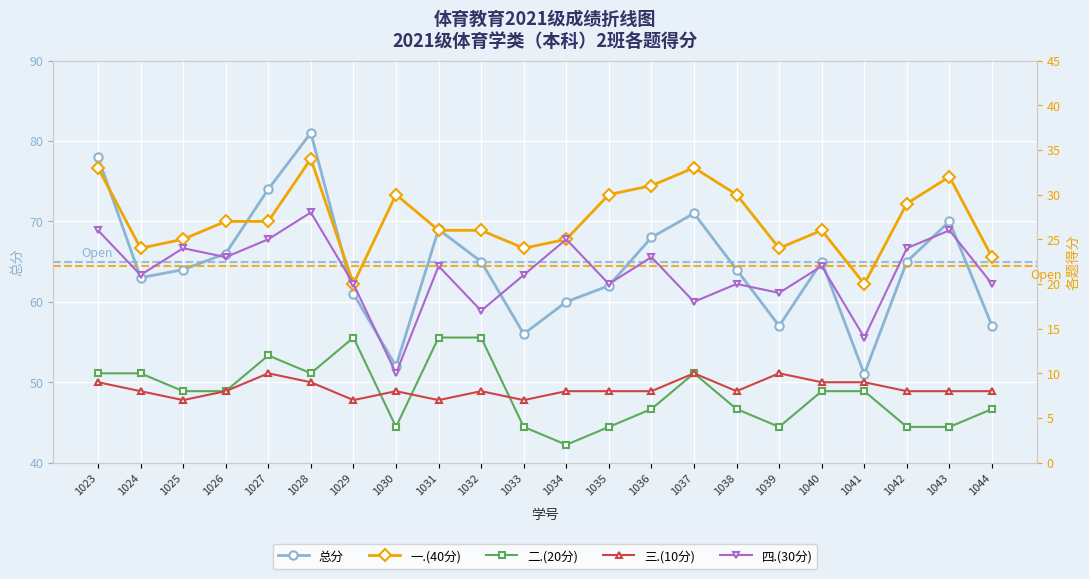

Which has a higher value, 1023 or 1026?

1023